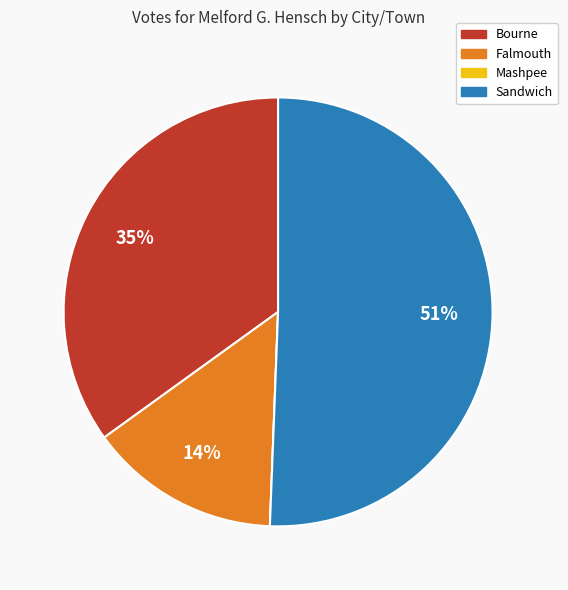

True or false: Falmouth accounts for 14% of the total.

True